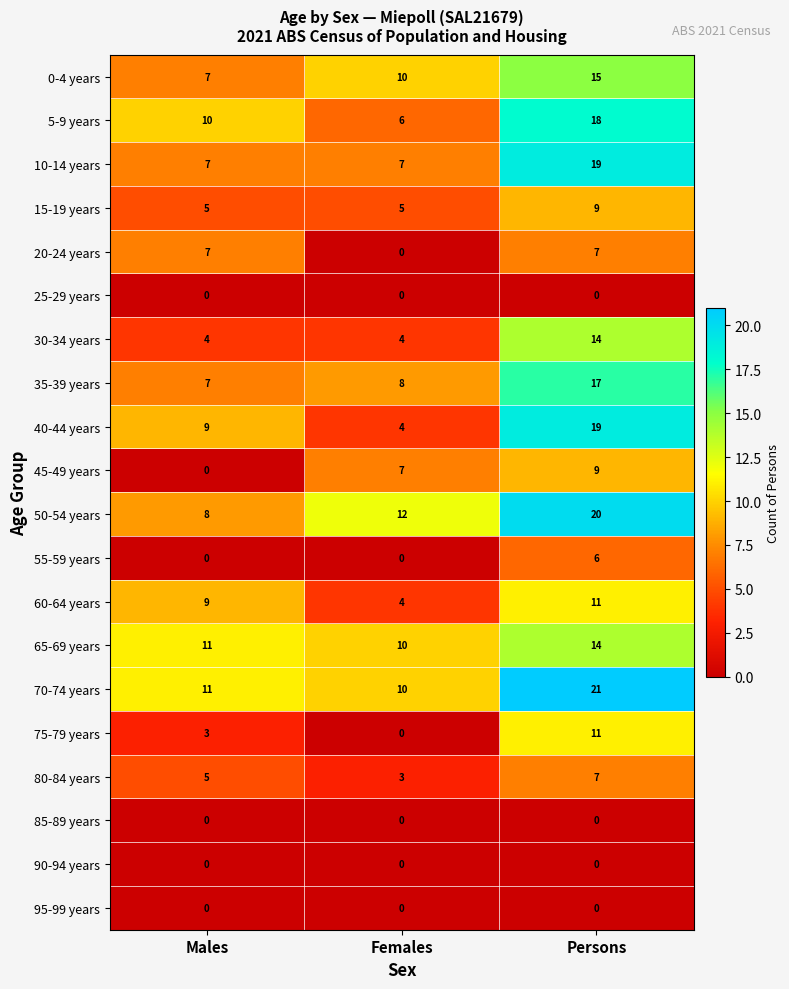

How many 10-14 years values are between 7 and 19?

3